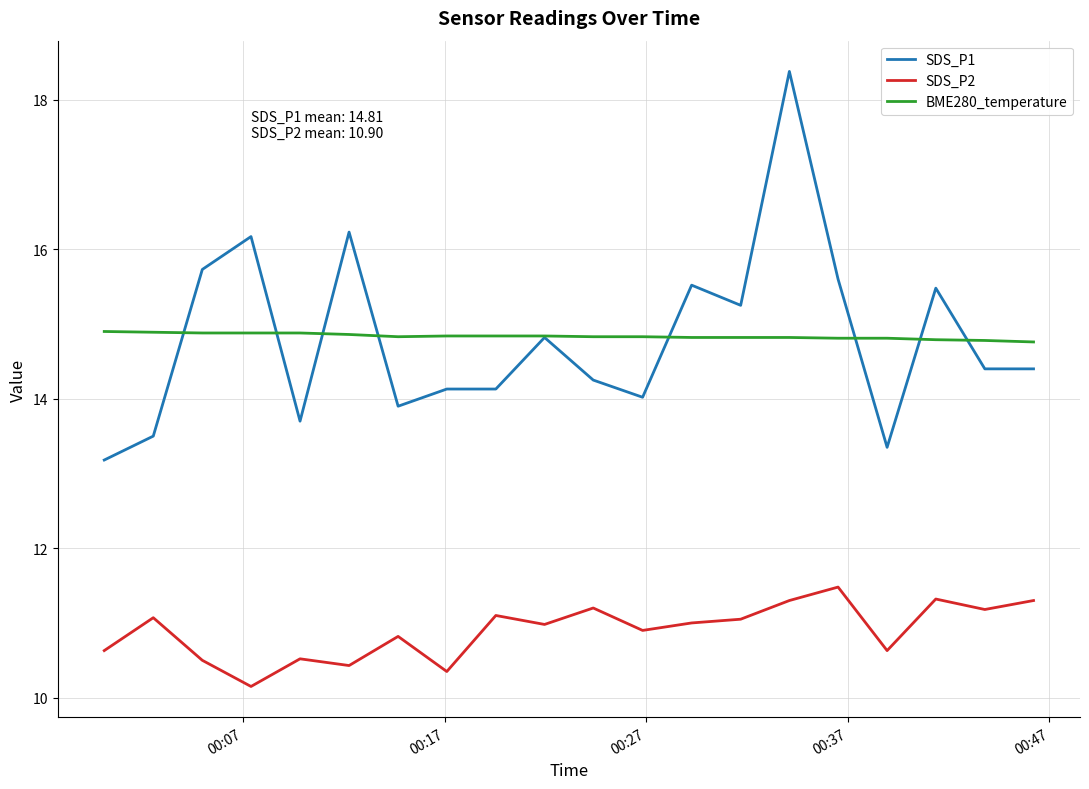

Which series has the largest range (max minus min)?

SDS_P1